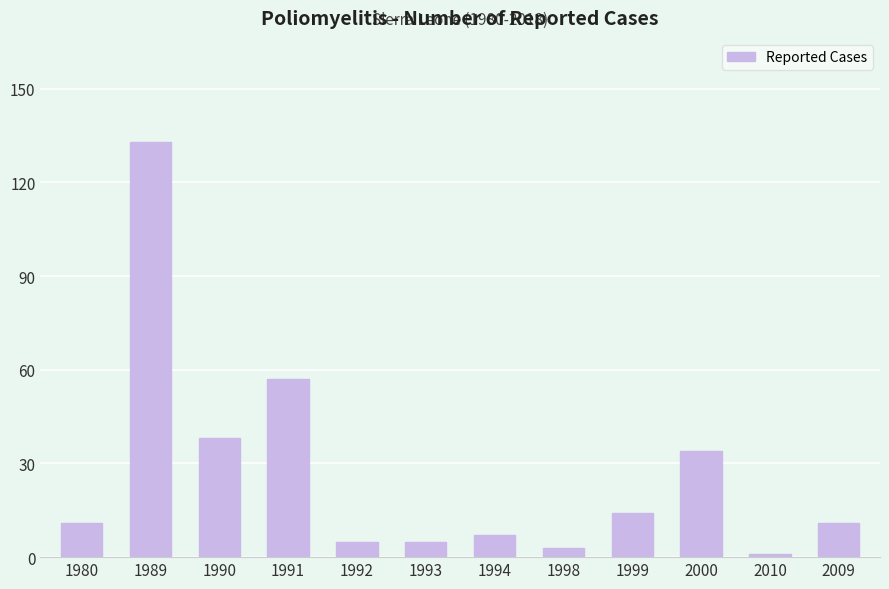

True or false: the data shows 12 at 2000.

False